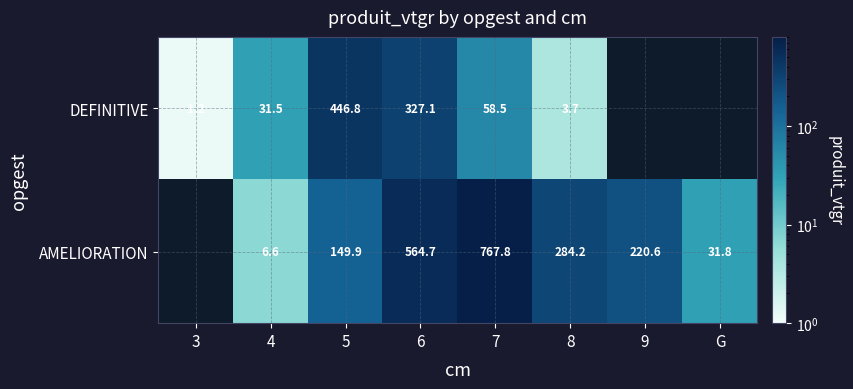

Between 6 and 7, which series saw the biggest shift?

DEFINITIVE